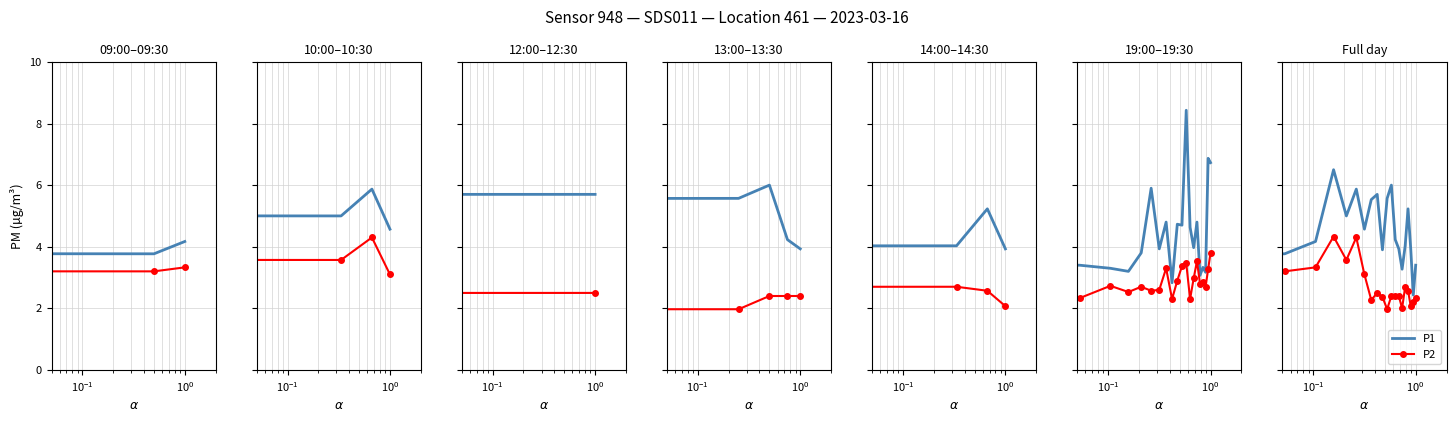

What is the value of the P2 point at the 16th from the left?

2.7